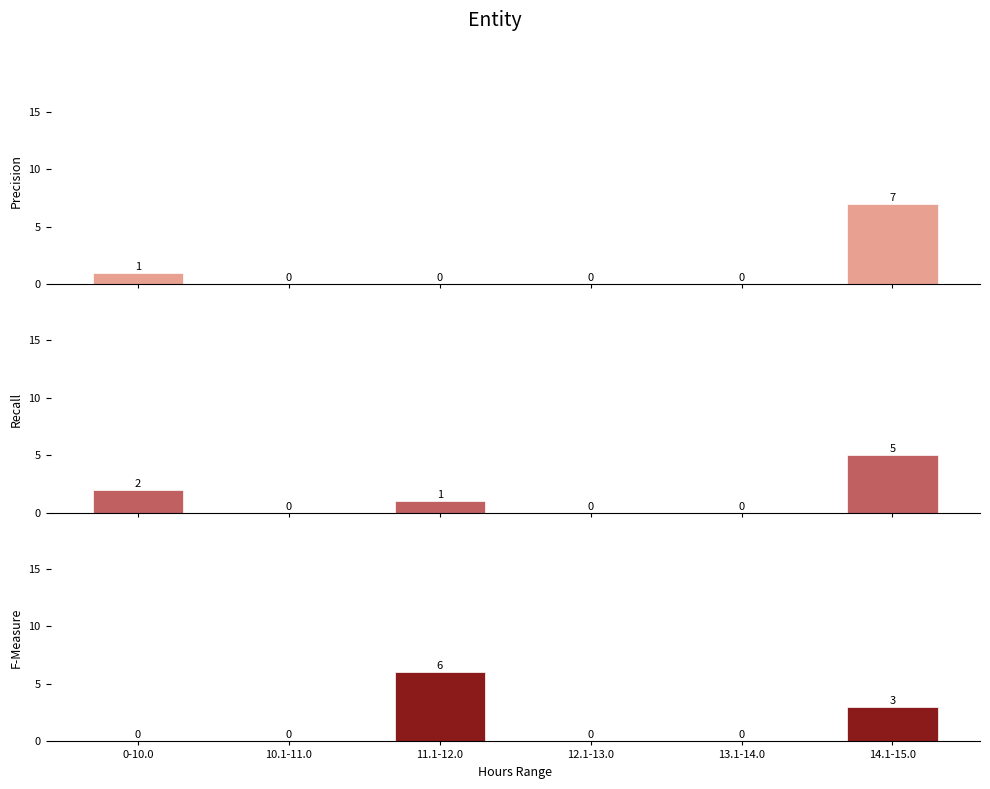

Is the value of Precision at 11.1-12.0 greater than the value of F-Measure at 10.1-11.0?

No